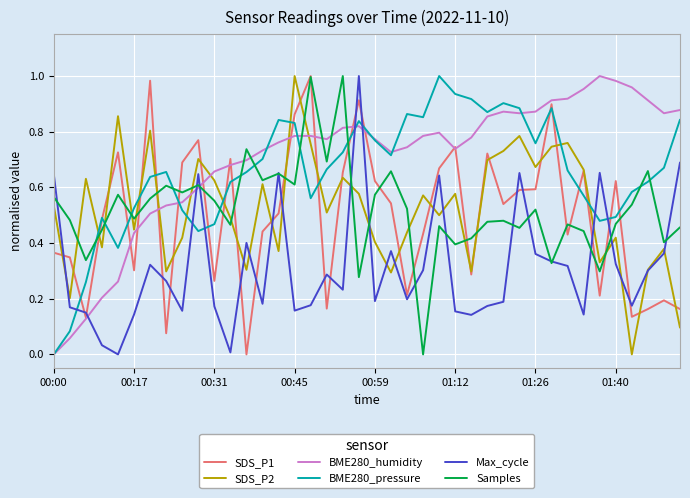

How many values in the Max_cycle series exceed 0?

39